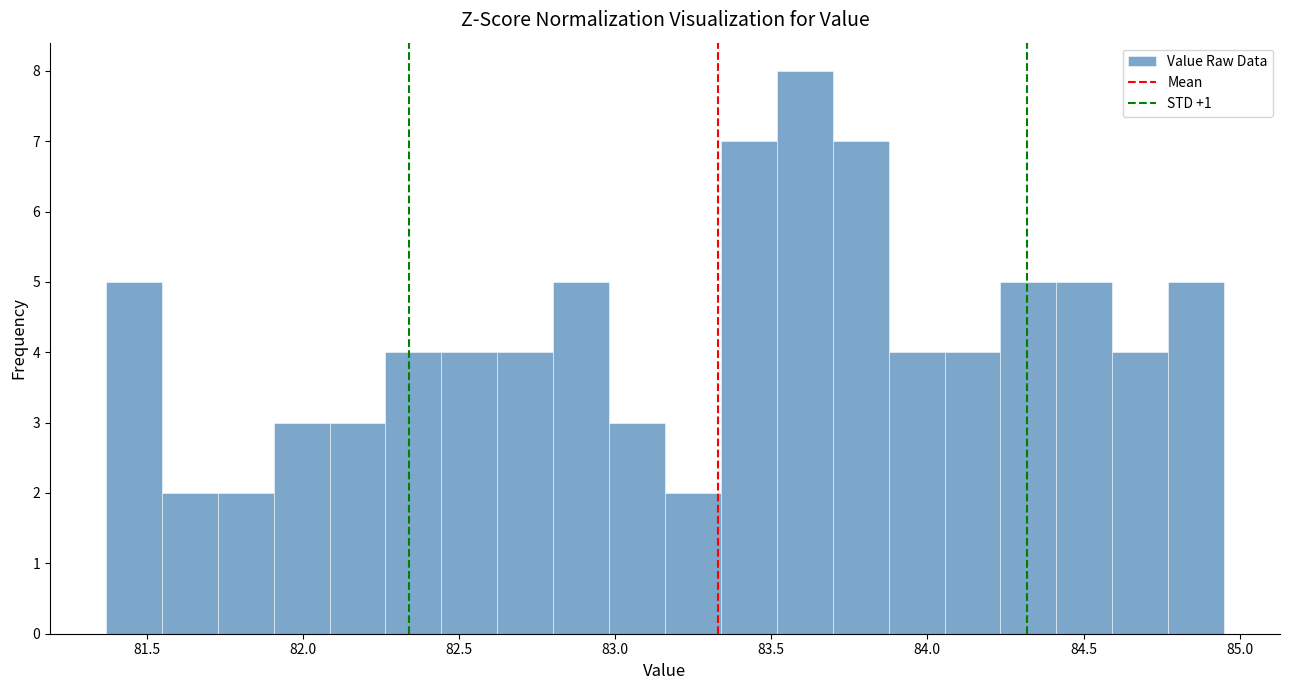

Around what value on the x-axis is the tallest bar? Give the approximate position of its centre, as read against the axis.

83.60